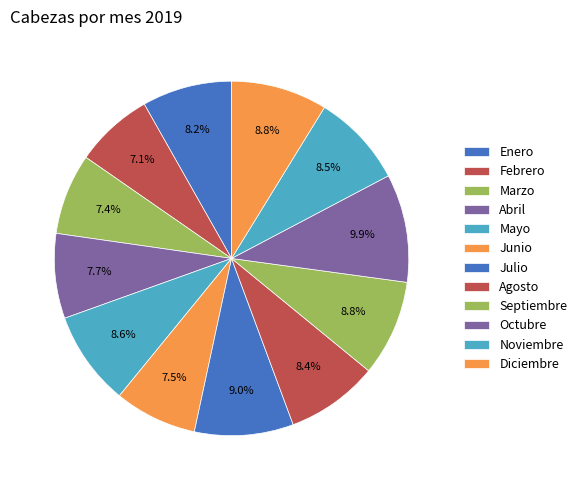

Is there any slice that represents more than half of the pie?

No